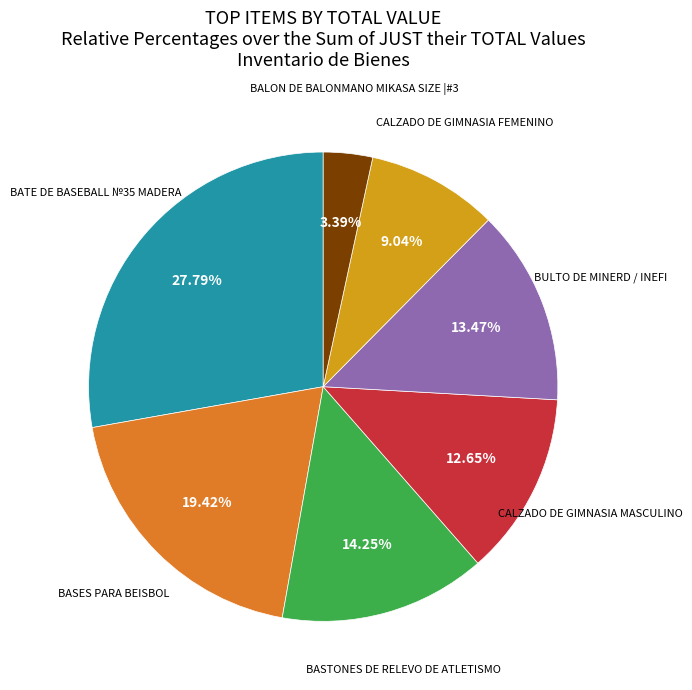

Is there any slice that represents more than half of the pie?

No